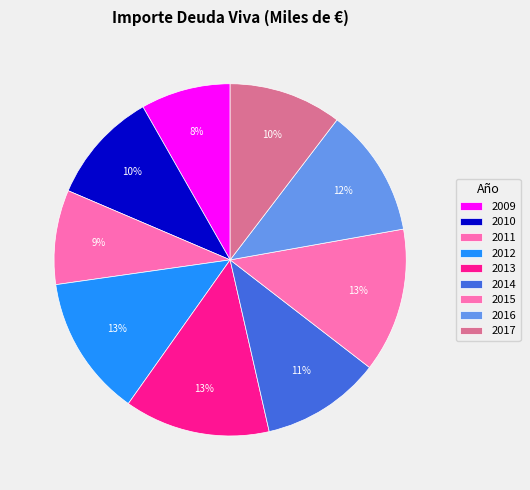

How many slices are in this pie chart?

9